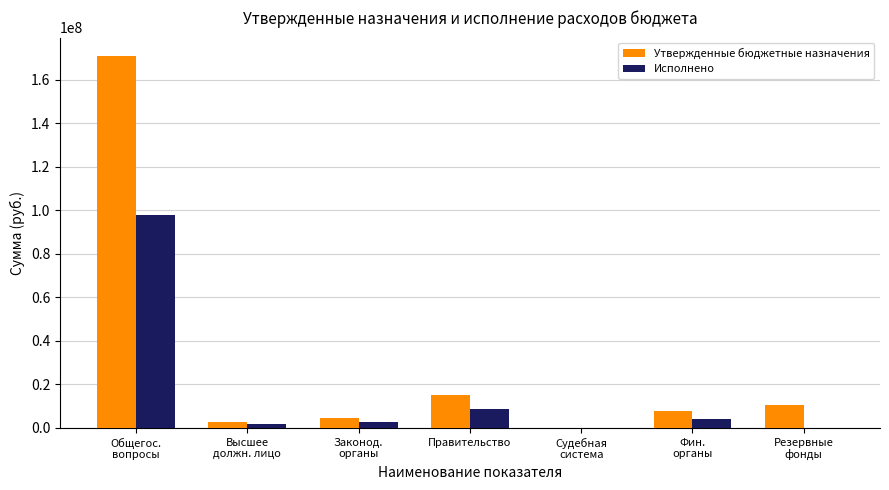

Is the value of Утвержденные бюджетные назначения at Резервные
фонды greater than the value of Исполнено at Общегос.
вопросы?

No